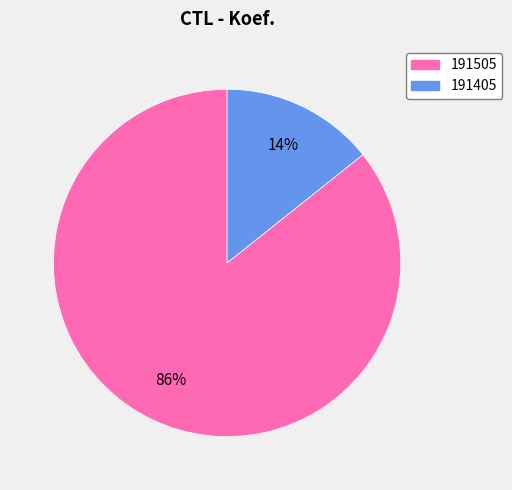

To the nearest percent, what percentage of the pie is 191505?

86%